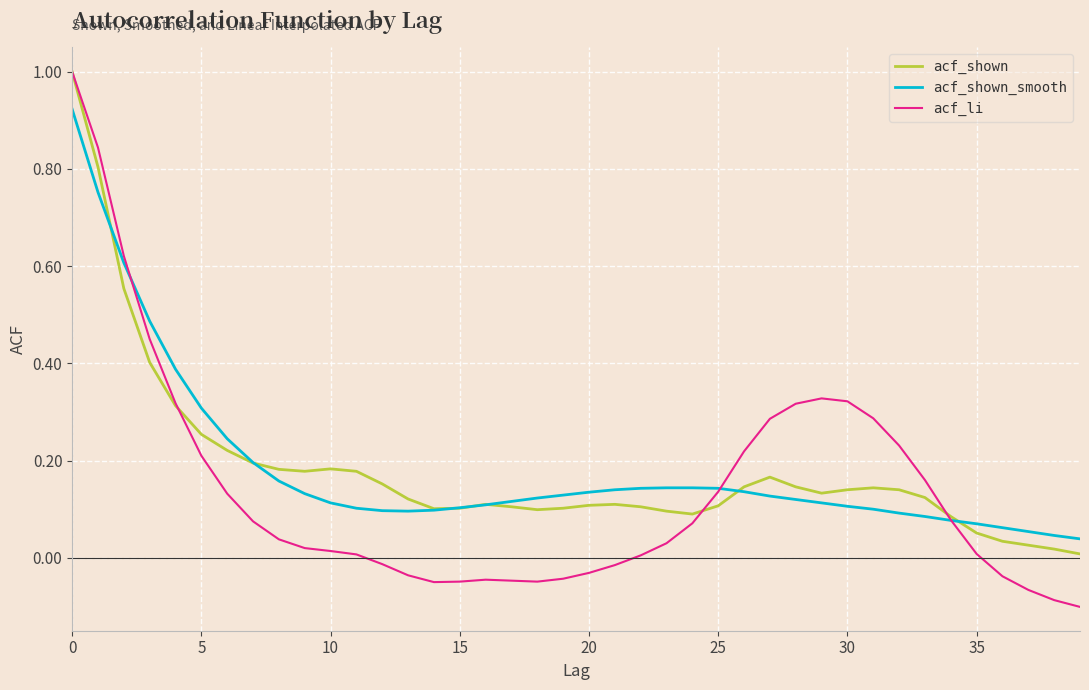

Which series has the largest range (max minus min)?

acf_li